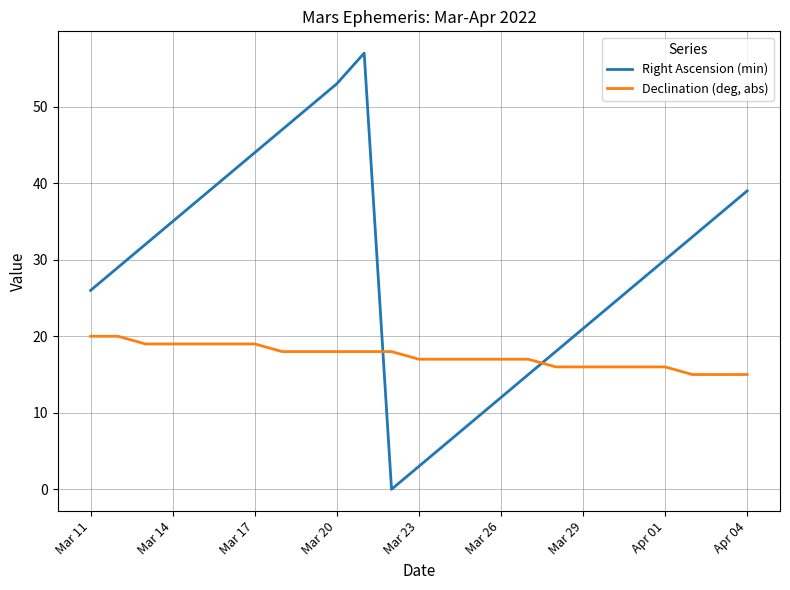

How many interior local peaks does the Right Ascension (min) series have?

1